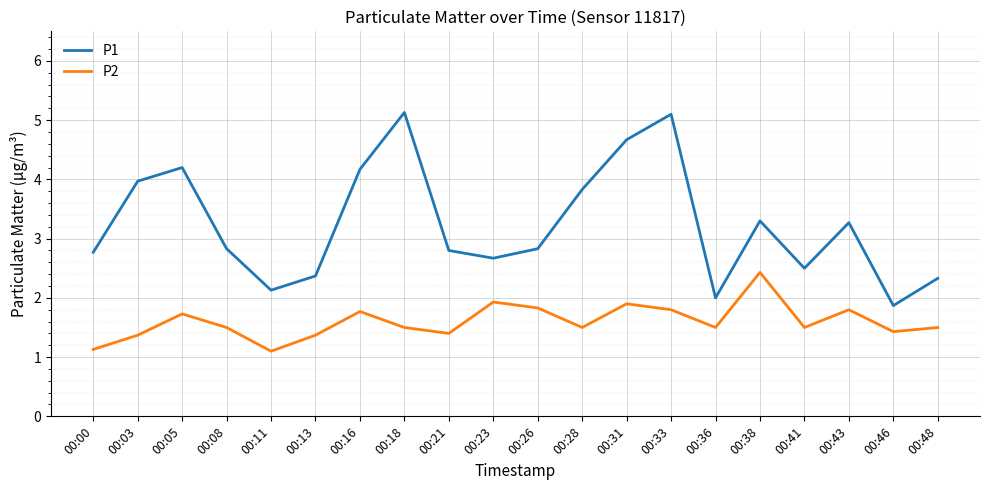

What is the minimum value shown in the chart?

1.1